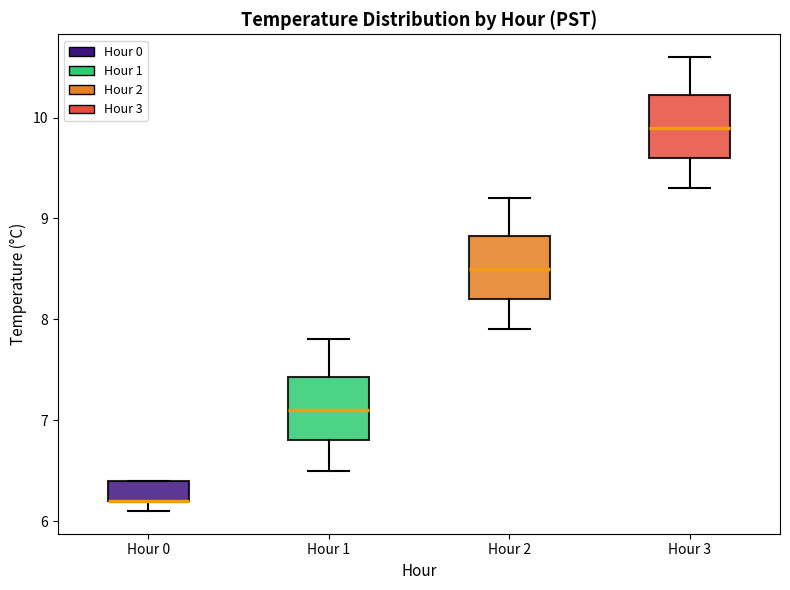

Reading left to right, read every box against the y-axis: the position of its median line, the range the box covers, and the ends of its whiskers. The values are not printed on the chart, so give them approximately, as read against the axis.

Hour 0: median 6.2 (drawn on the box's lower edge), box 6.2 to 6.4, whiskers 6.1 to 6.4
Hour 1: median 7.1, box 6.8 to 7.4, whiskers 6.5 to 7.8
Hour 2: median 8.5, box 8.2 to 8.8, whiskers 7.9 to 9.2
Hour 3: median 9.9, box 9.6 to 10.2, whiskers 9.3 to 10.6